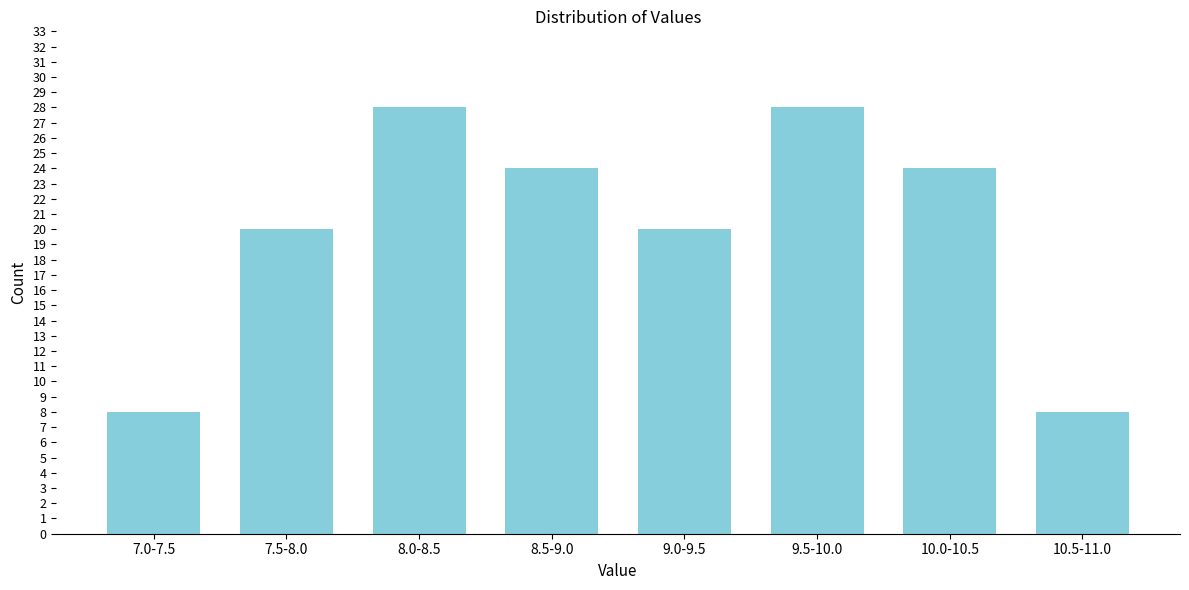

Reading left to right, what are all the values shown in this chart?

8	20	28	24	20	28	24	8